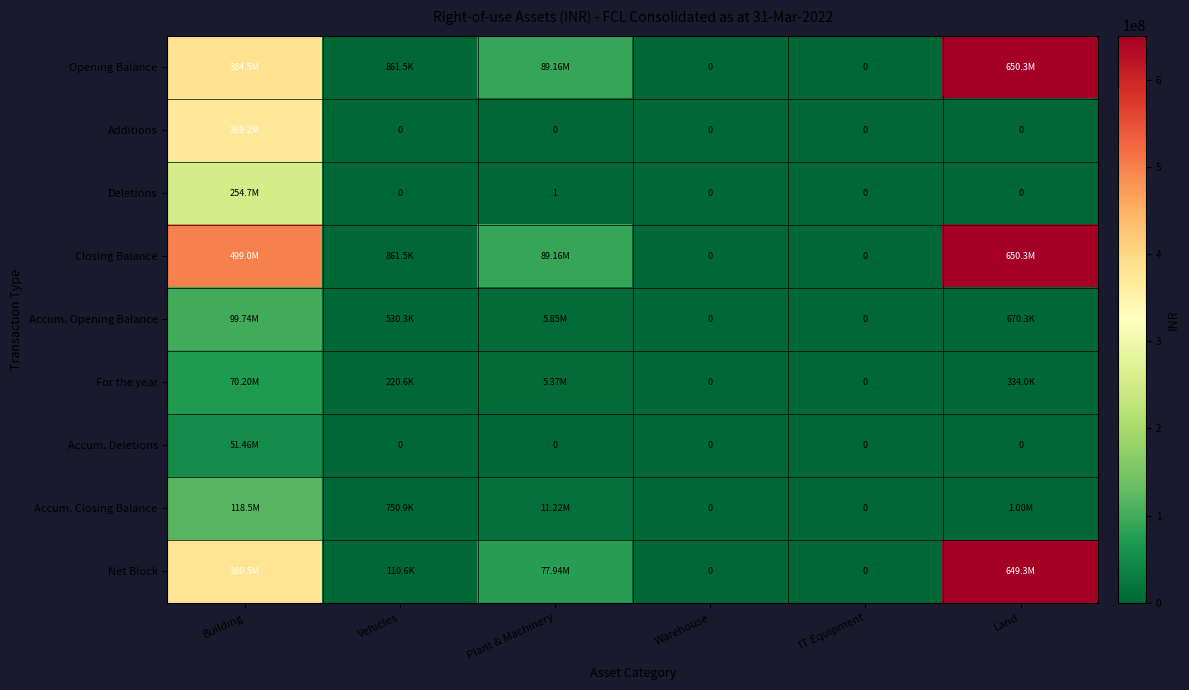

Is the value of Additions at Vehicles greater than the value of Deletions at Plant & Machinery?

No